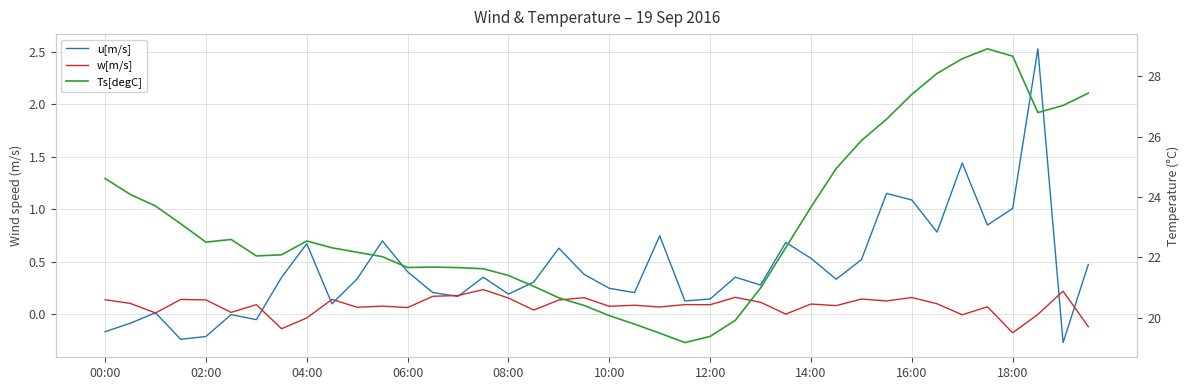

What is the difference between the Ts[degC] values at 21 and 38?

7.3